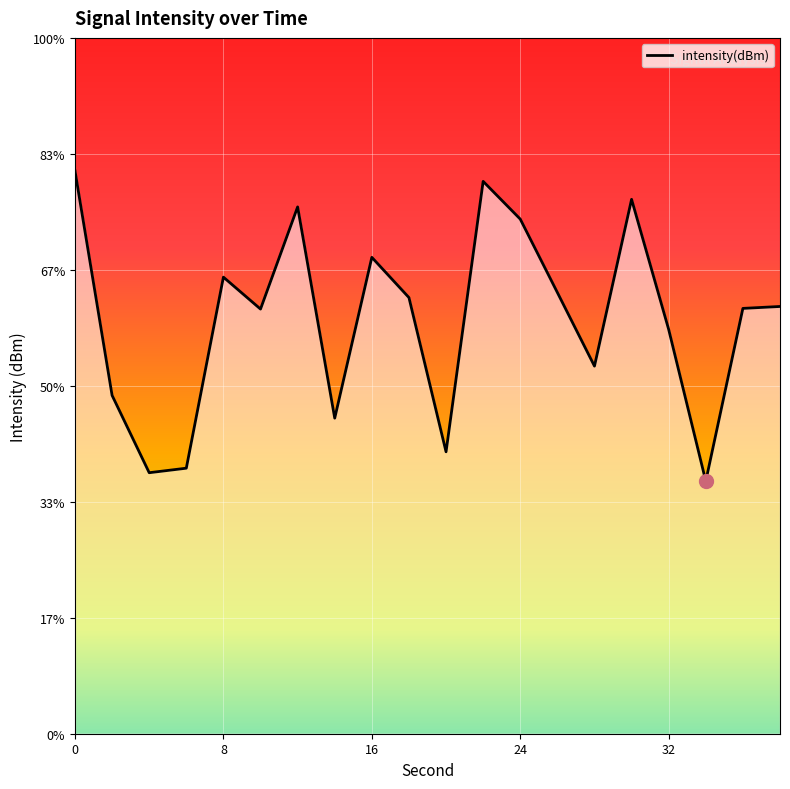

True or false: the data shows -69.2 at 18.

False